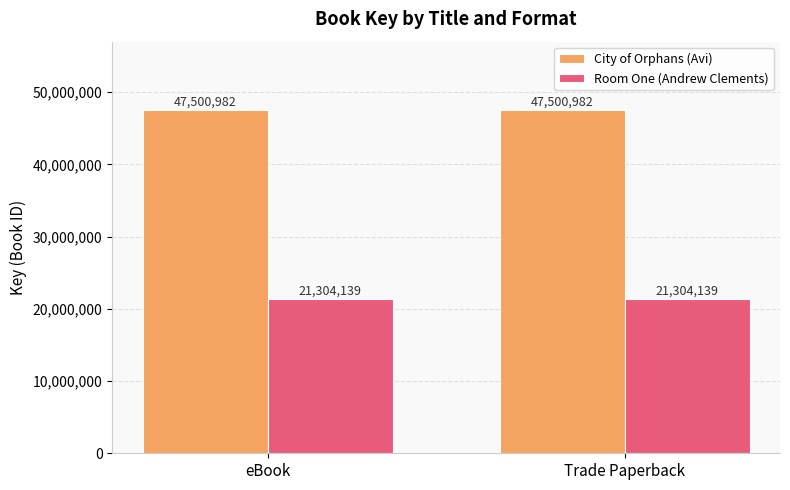

What is the label of the 2nd bar from the right?

eBook